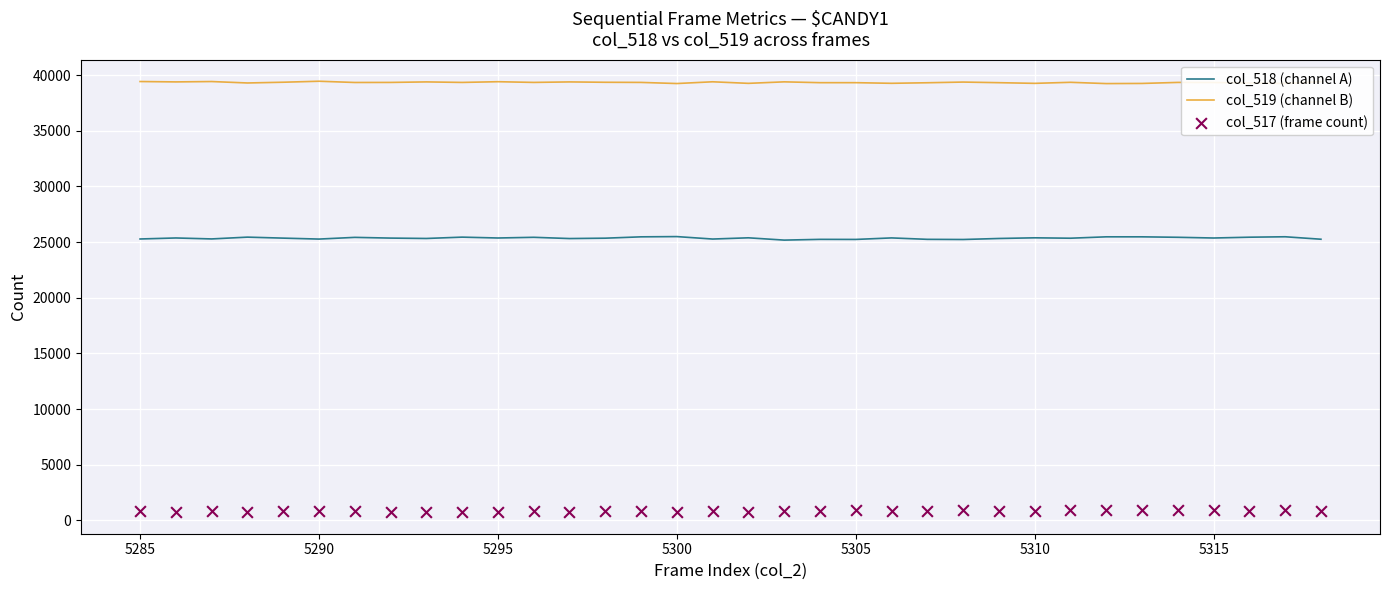

Which series has the largest total across all categories?

col_519 (channel B)